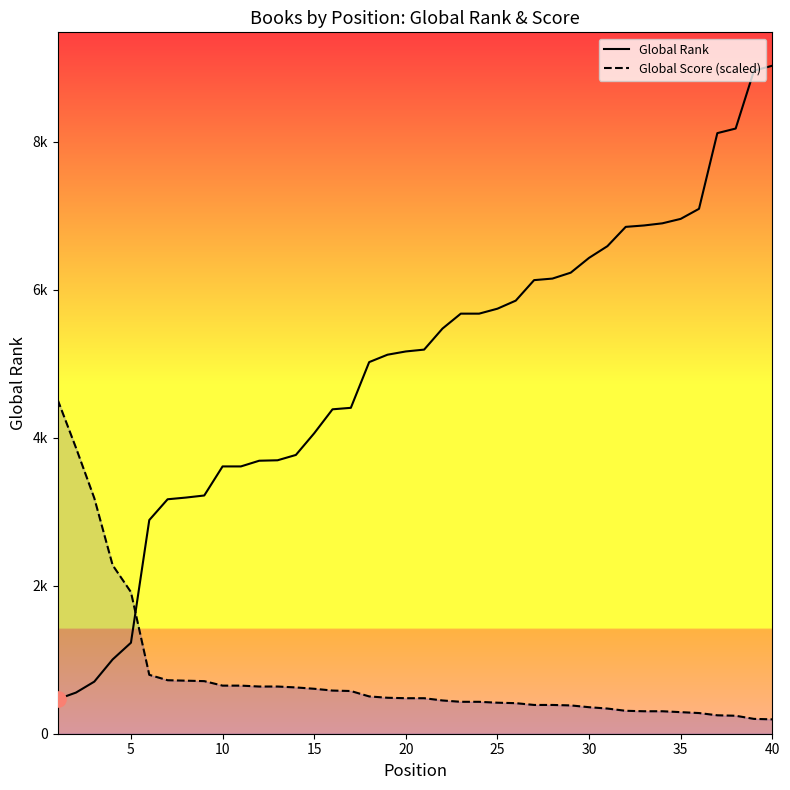

Which series contains the lowest Y value?

Global Score (scaled)